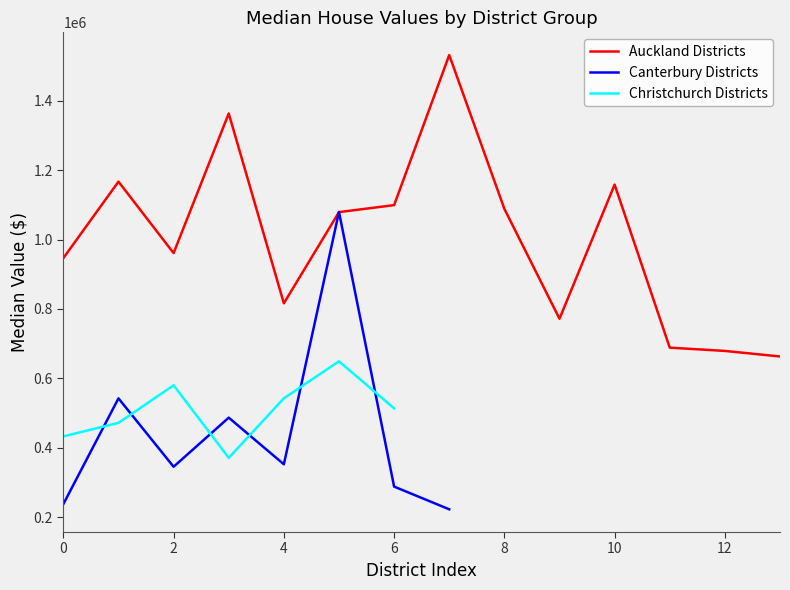

What is the maximum value for Auckland Districts?

1532259